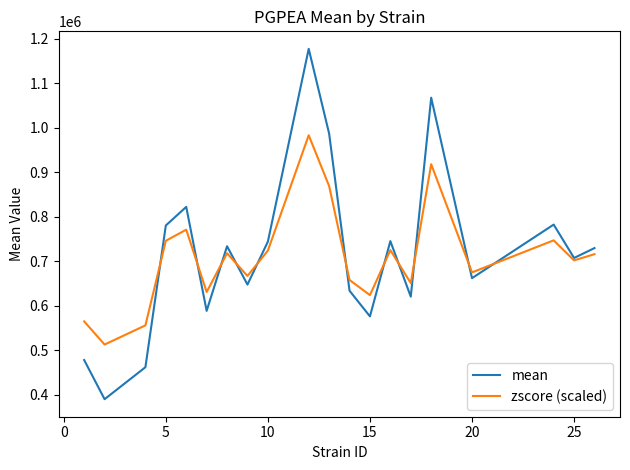

What is the maximum value shown in the chart?

1177357